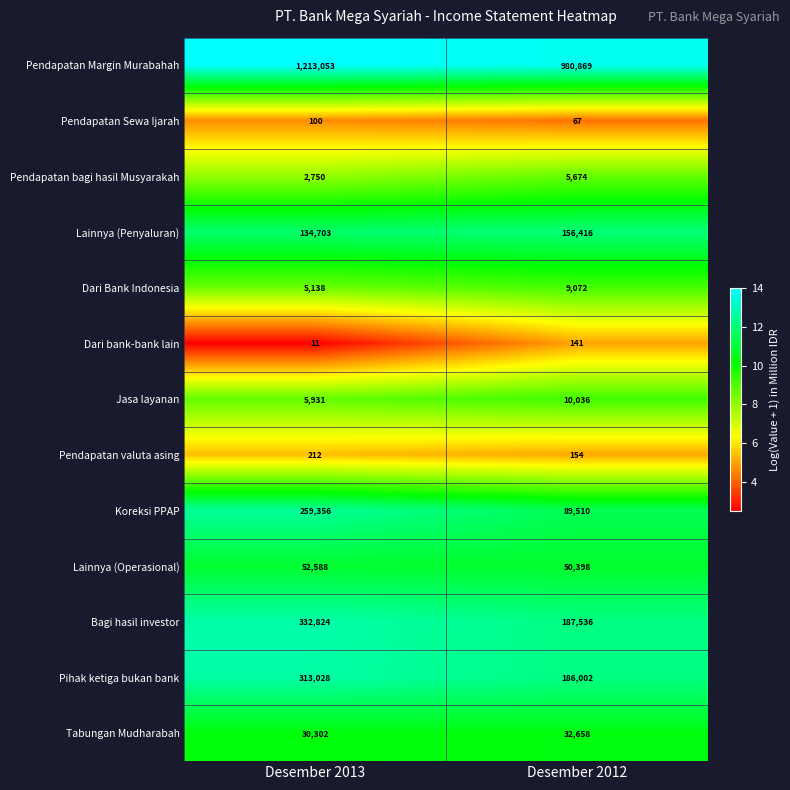

What is the spread (max minus min) of values at Desember 2013?

1213042